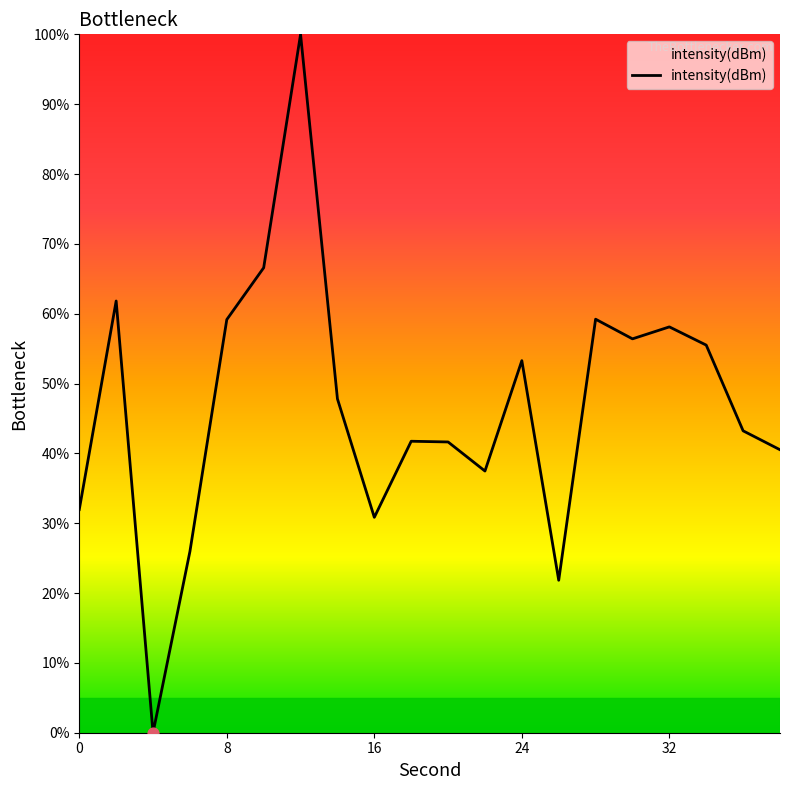

What is the greatest value displayed?

100.0